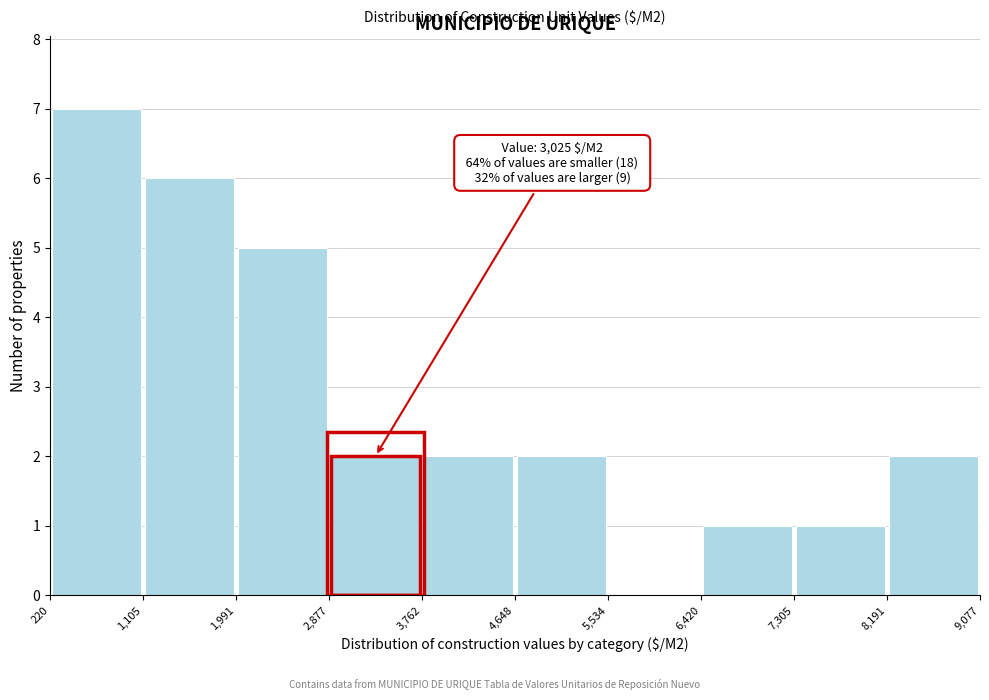

Which range on the x-axis has the tallest bar?

220 to 1,105